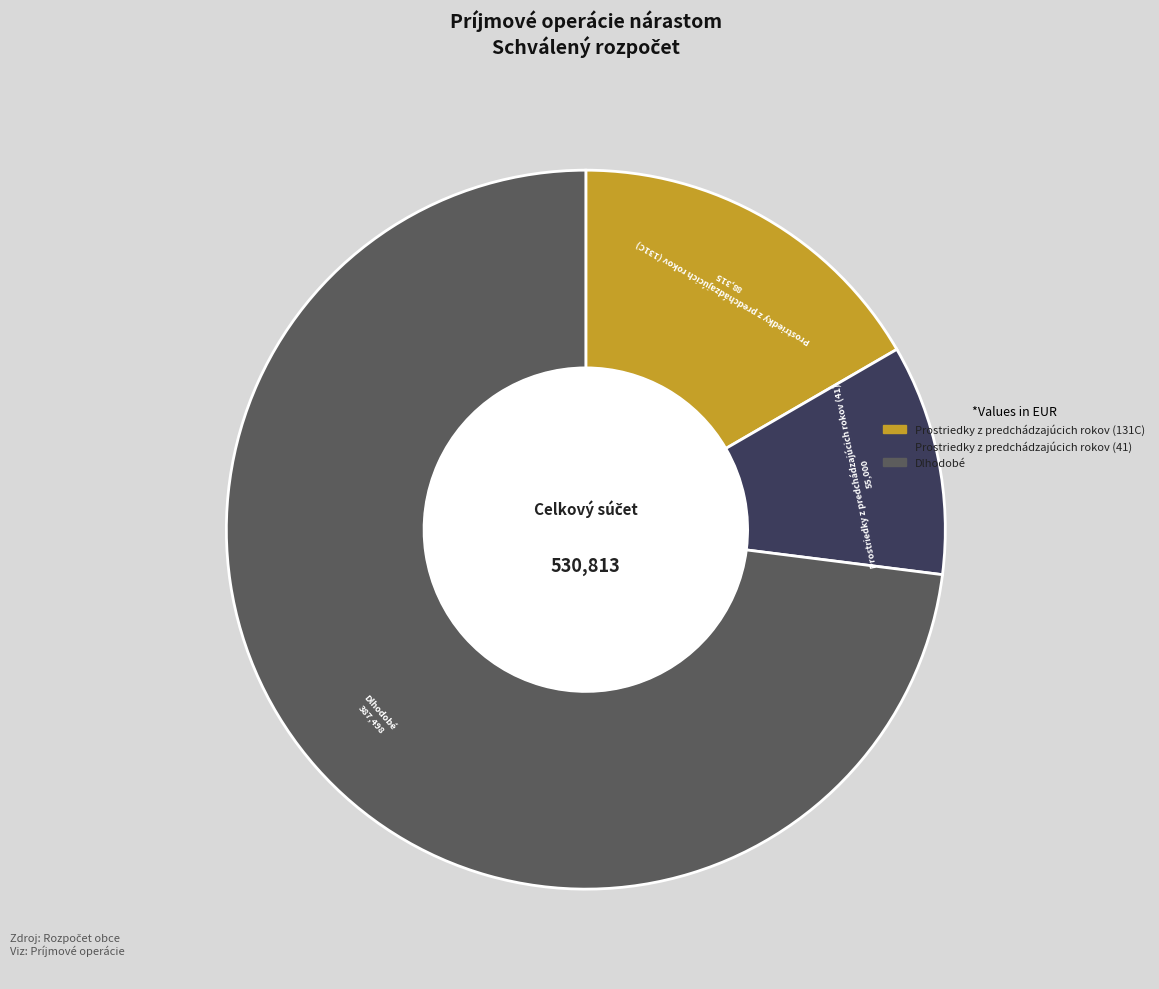

Is there any slice that represents more than half of the pie?

Yes